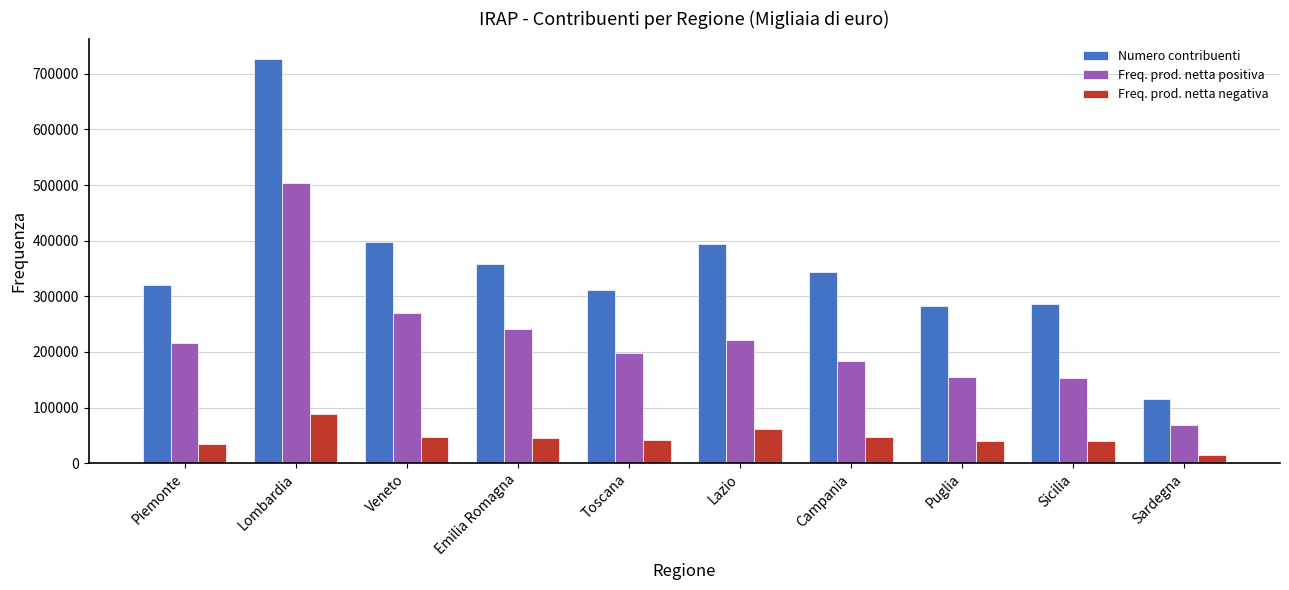

At which category is the sum across all series the highest?

Lombardia